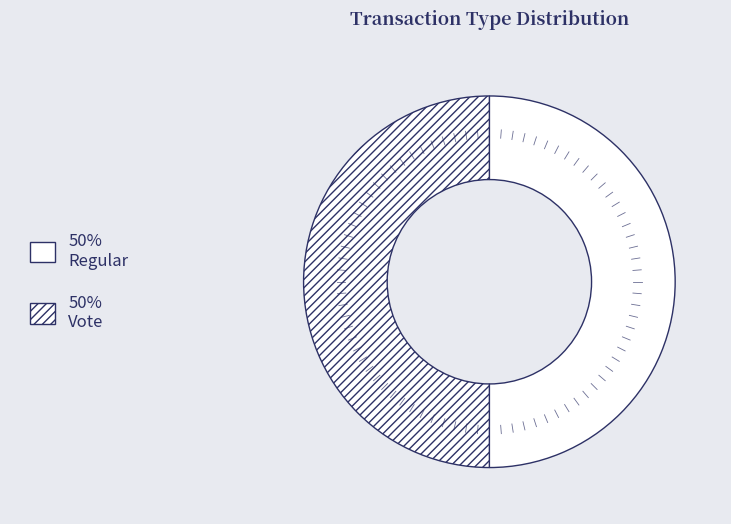

What is the largest slice in the pie chart?

Regular